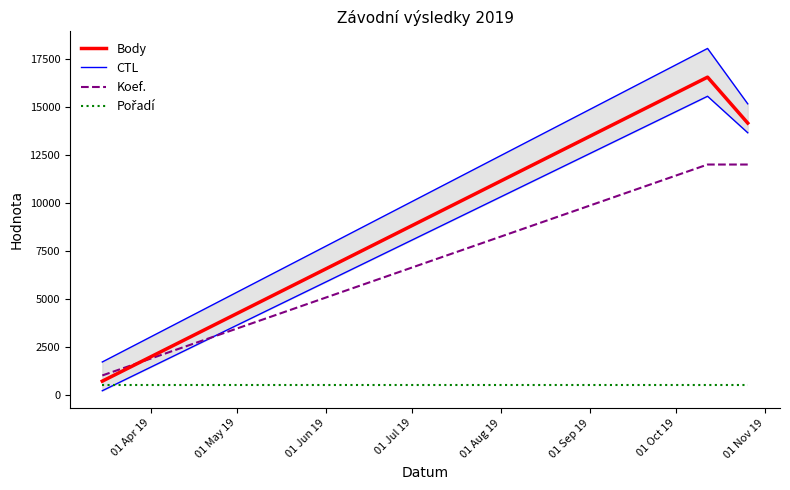

What is the maximum value for Koef.?

12000